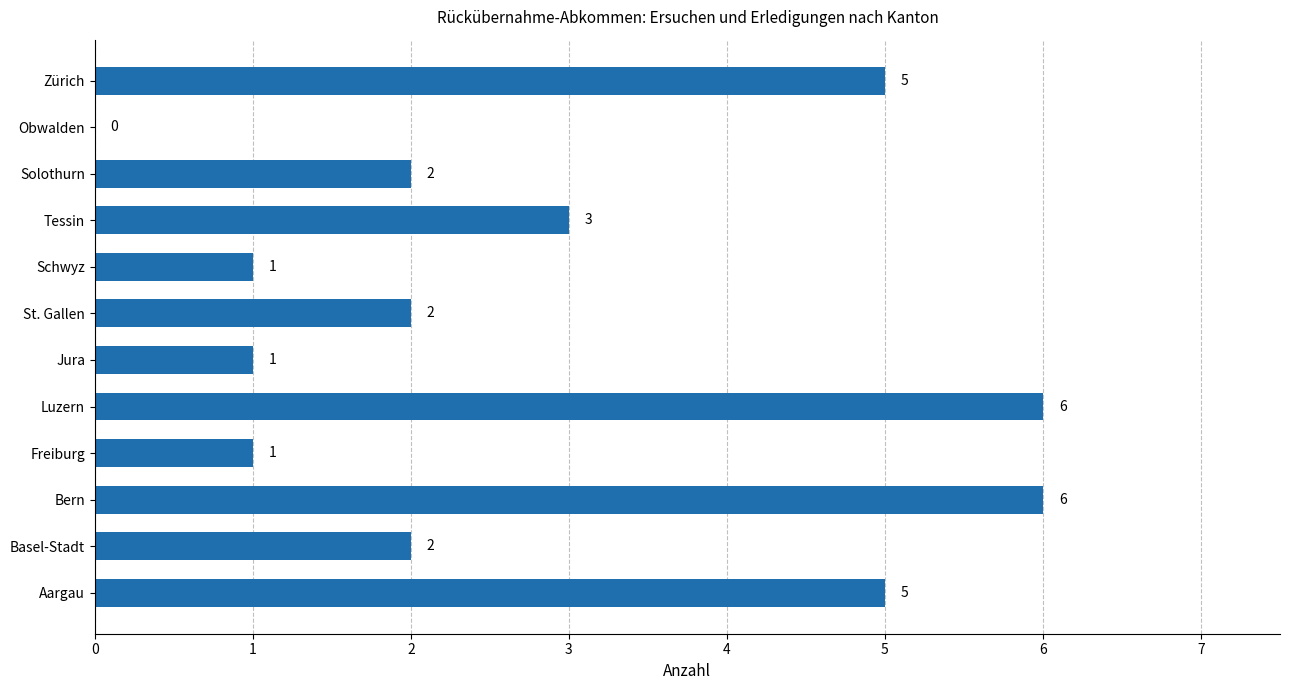

What is the change in value from Luzern to Jura?

-5